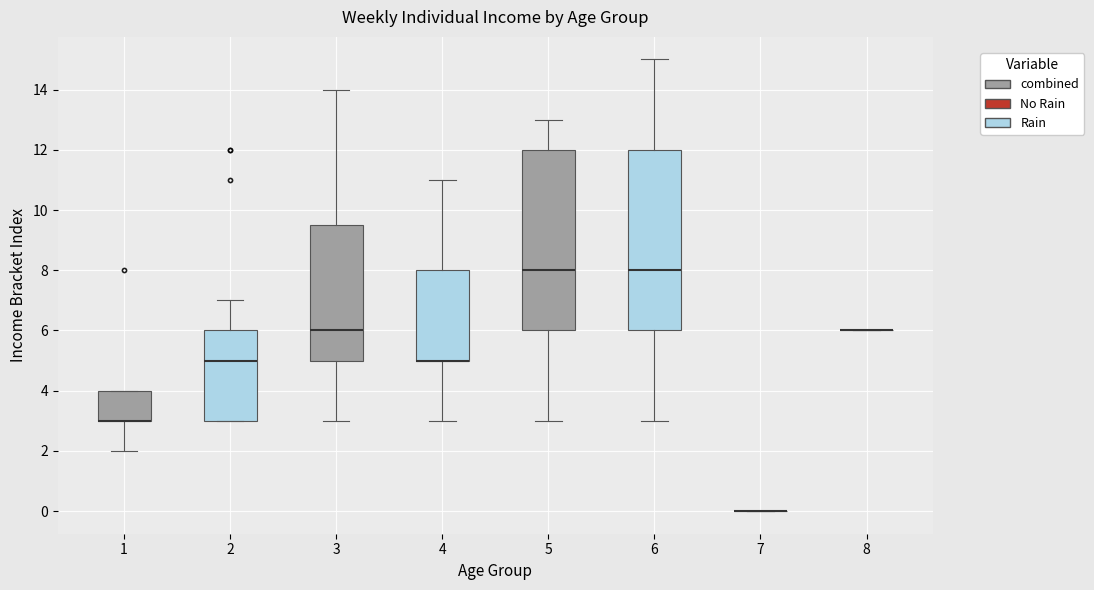

Reading left to right, transcribe this box plot: for each box, give where its median line is, the range the box spans, and where its two whiskers end, as read against the y-axis. The values are not printed on the chart, so give them approximately, as read against the axis.

1: median 3.0 (drawn on the box's lower edge), box 3.0 to 4.0, whiskers 2.0 to 4.0
2: median 5.0, box 3.0 to 6.0, whiskers 3.0 to 7.0
3: median 6.0, box 5.0 to 9.6, whiskers 3.0 to 14.0
4: median 5.0 (drawn on the box's lower edge), box 5.0 to 8.0, whiskers 3.0 to 11.0
5: median 8.0, box 6.0 to 12.0, whiskers 3.0 to 13.0
6: median 8.0, box 6.0 to 12.0, whiskers 3.0 to 15.0
7: box collapsed to a line at 0.0, whiskers 0.0 to 0.0
8: box collapsed to a line at 6.0, whiskers 6.0 to 6.0